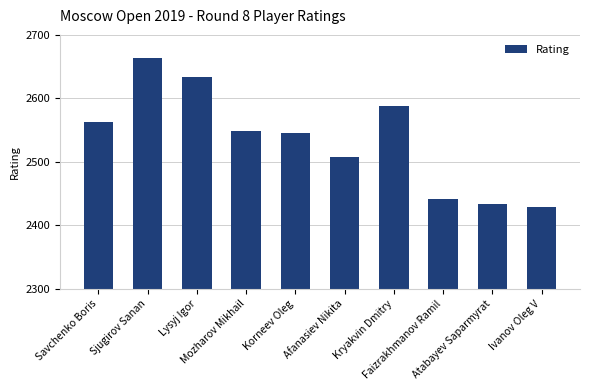

Which has a higher value, Mozharov Mikhail or Ivanov Oleg V?

Mozharov Mikhail